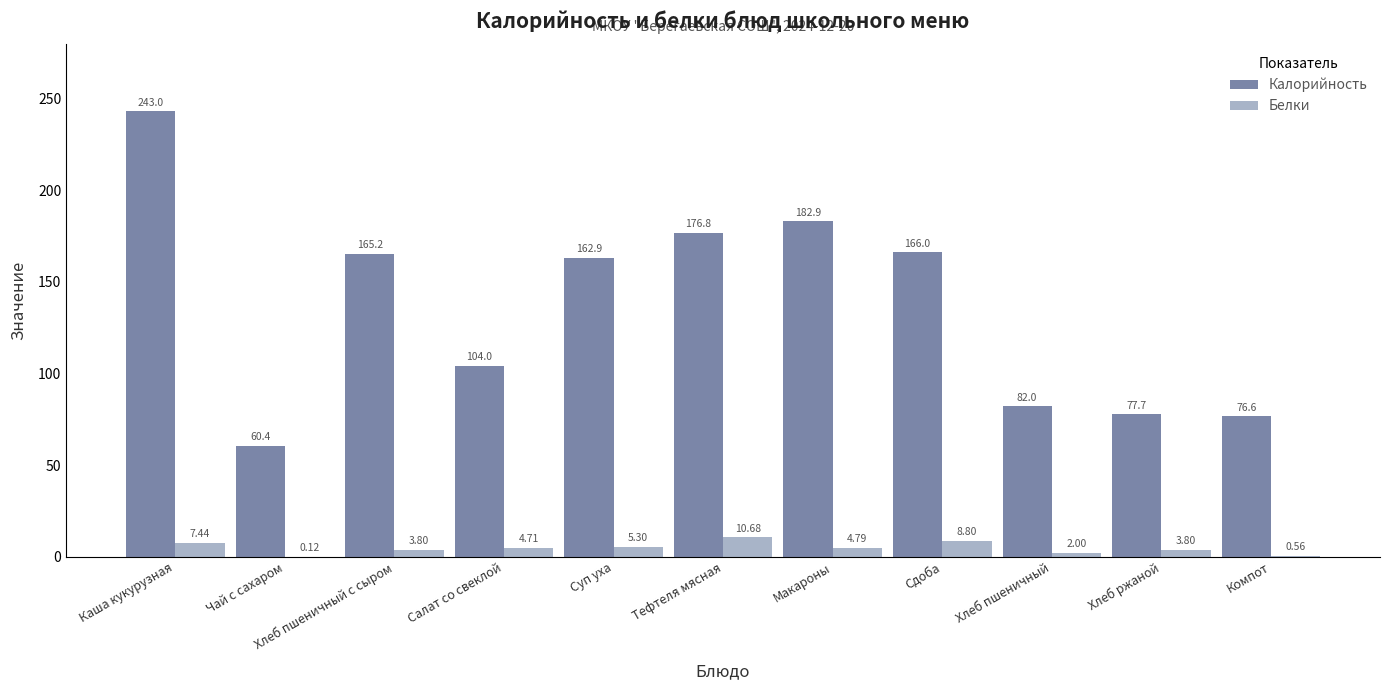

Between Суп уха and Хлеб ржаной, which series saw the biggest shift?

Калорийность